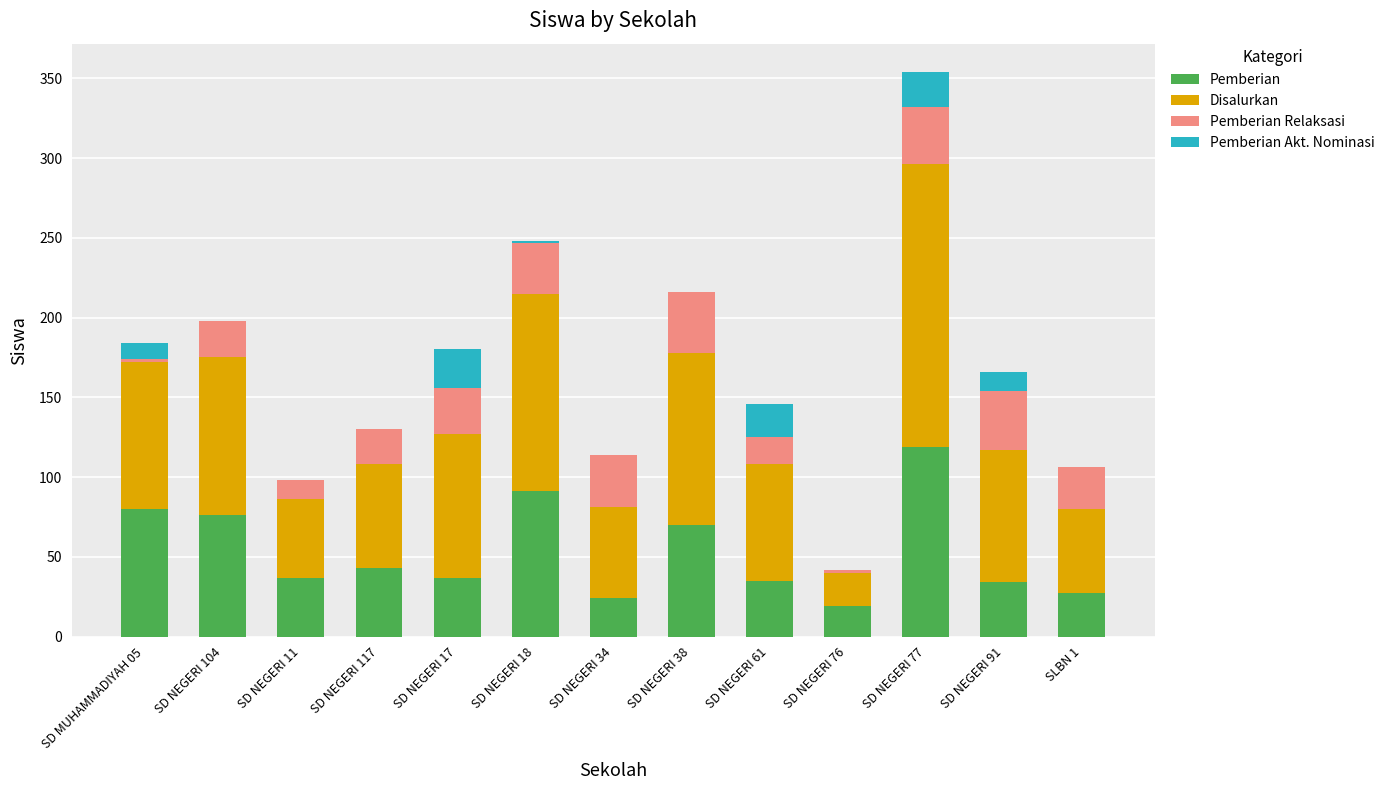

At which label does Pemberian first exceed 37?

SD MUHAMMADIYAH 05